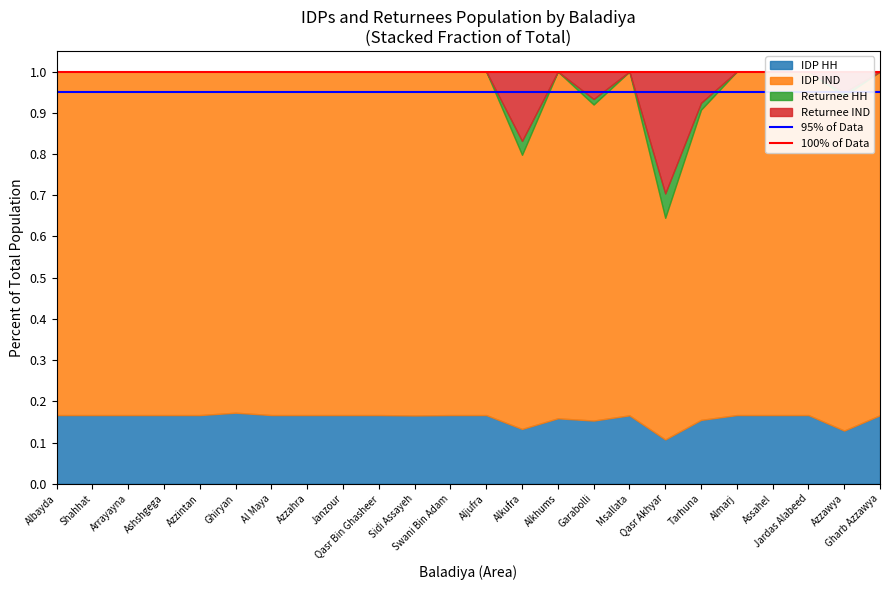

List the labels in order of 95% of Data value, smallest first.

Albayda, Shahhat